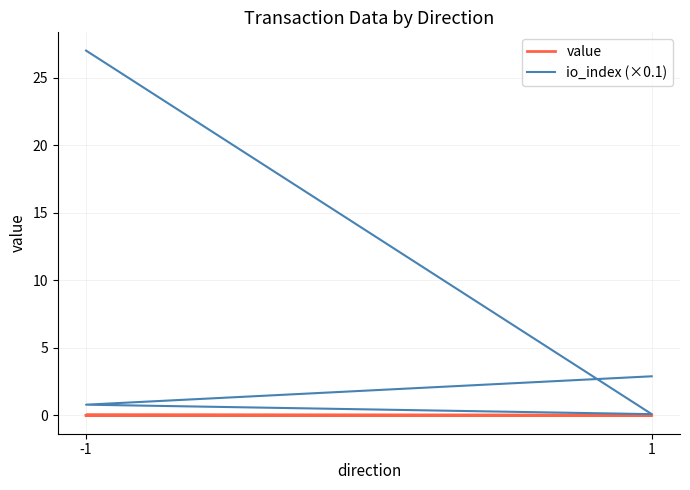

What is the sum of the io_index (×0.1) values at -1 and 1?

27.1